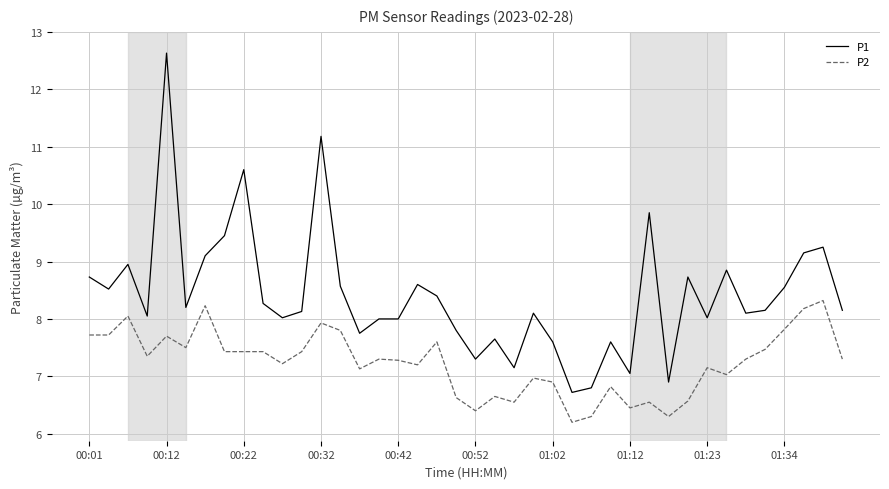

True or false: P2 and P1 cross at least once.

False